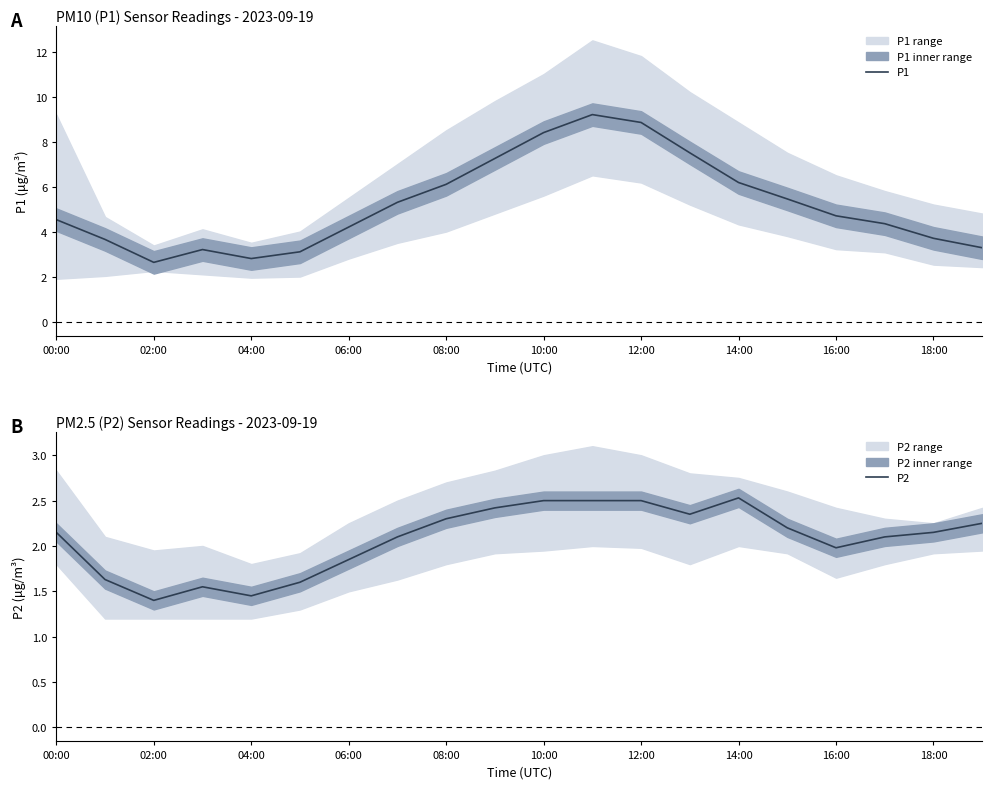

What is the difference between the P2 values at 04:00 and 18:00?

0.7